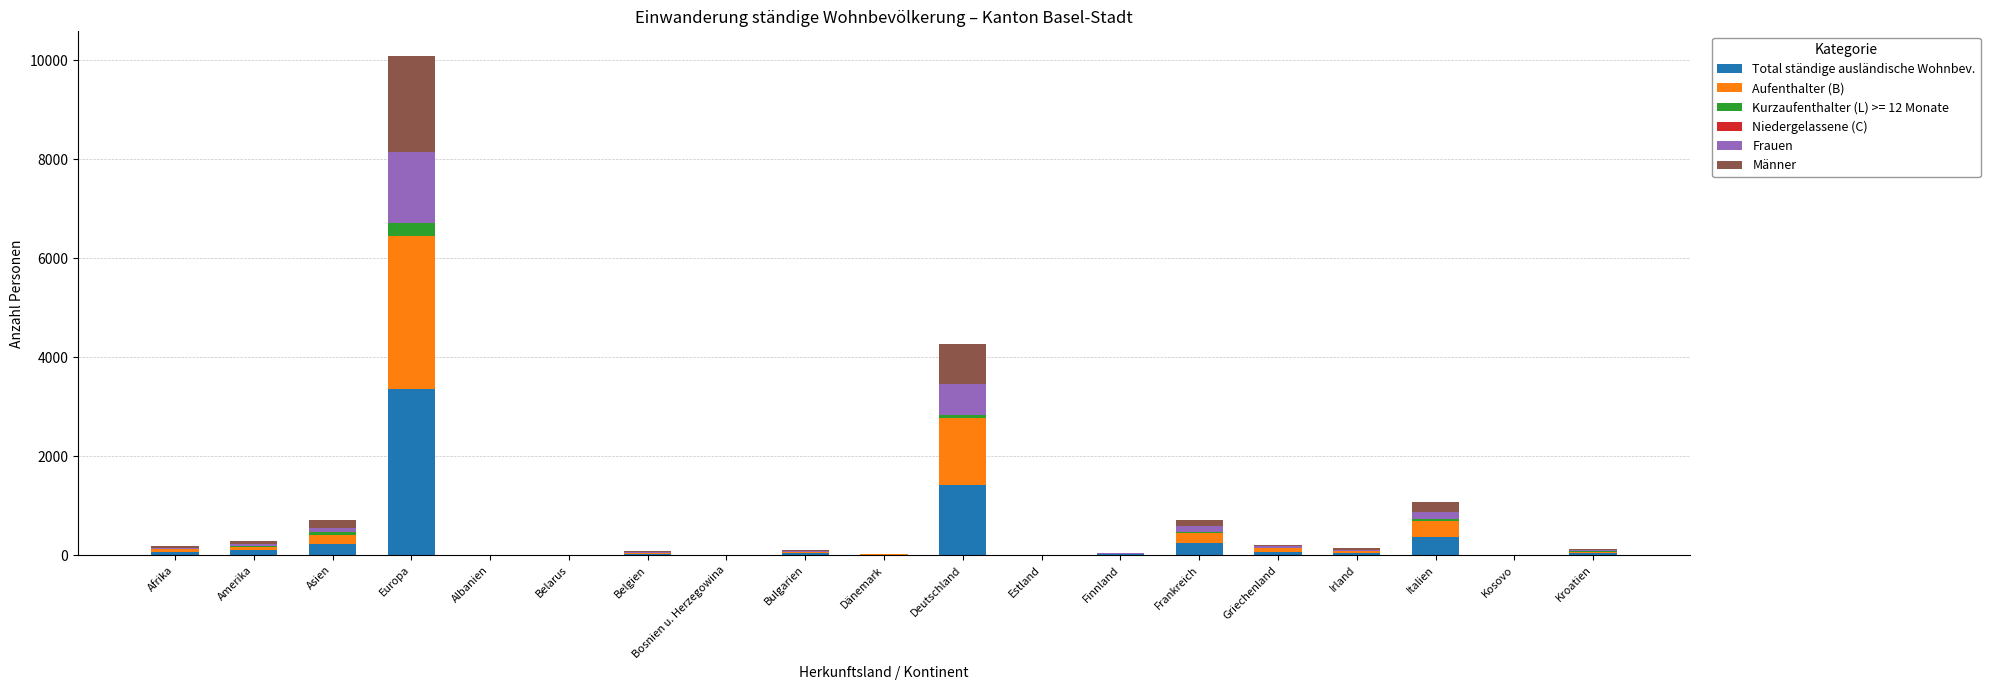

The value of Total ständige ausländische Wohnbev. at Deutschland is 459. True or false?

False